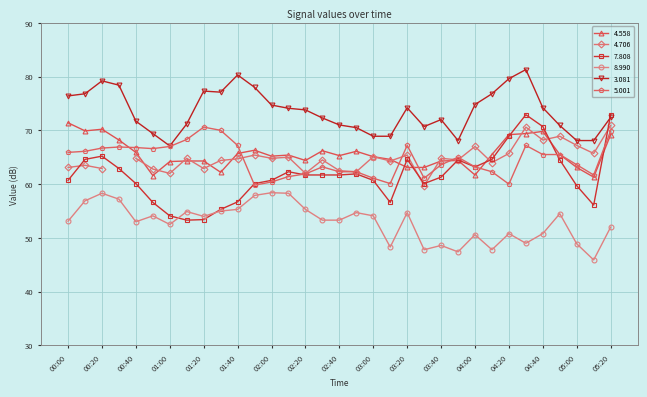

True or false:   3.081 and   8.990 intersect in this chart.

False